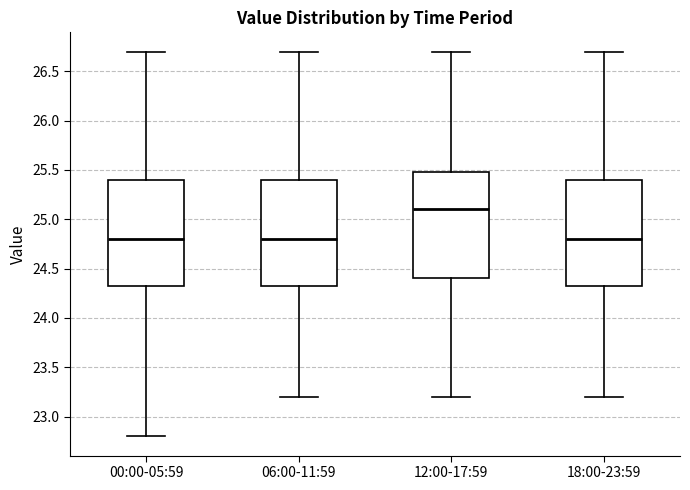

Reading left to right, read every box against the y-axis: the position of its median line, the range the box covers, and the ends of its whiskers. The values are not printed on the chart, so give them approximately, as read against the axis.

00:00-05:59: median 24.80, box 24.35 to 25.40, whiskers 22.80 to 26.70
06:00-11:59: median 24.80, box 24.35 to 25.40, whiskers 23.20 to 26.70
12:00-17:59: median 25.10, box 24.40 to 25.50, whiskers 23.20 to 26.70
18:00-23:59: median 24.80, box 24.35 to 25.40, whiskers 23.20 to 26.70